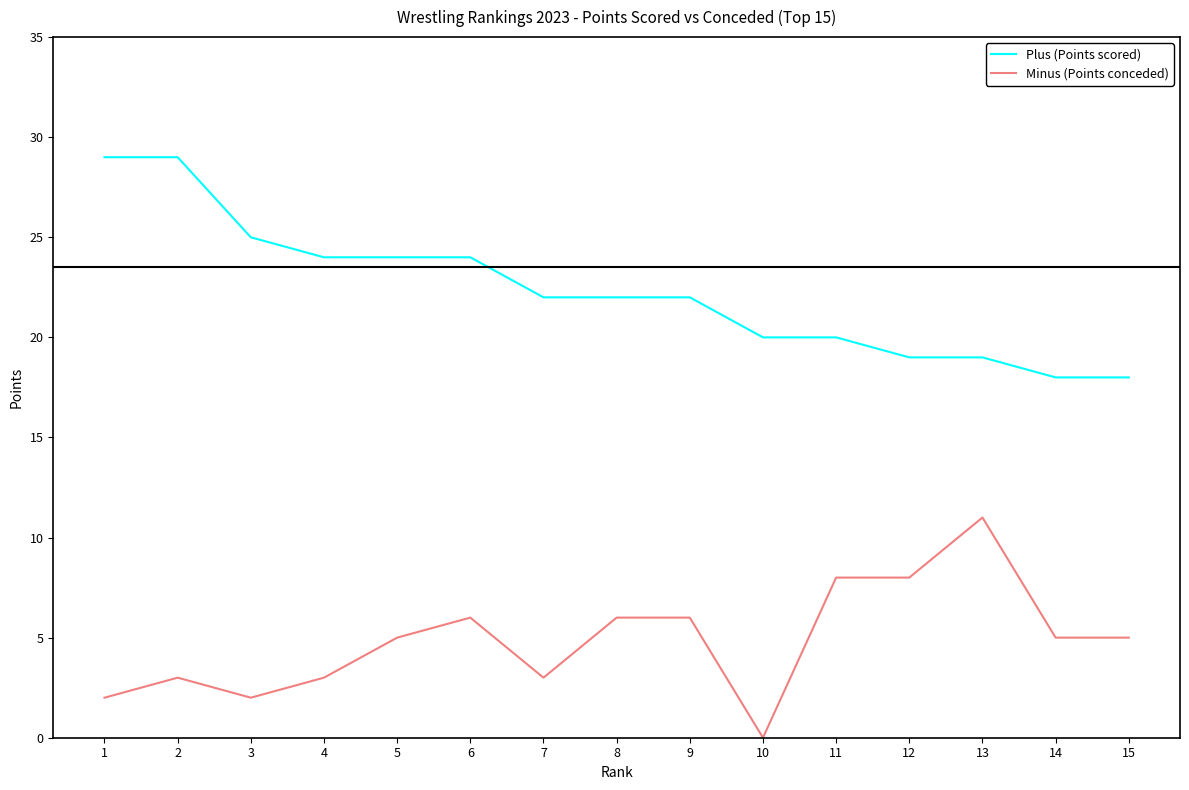

Which series has the largest total across all categories?

Plus (Points scored)